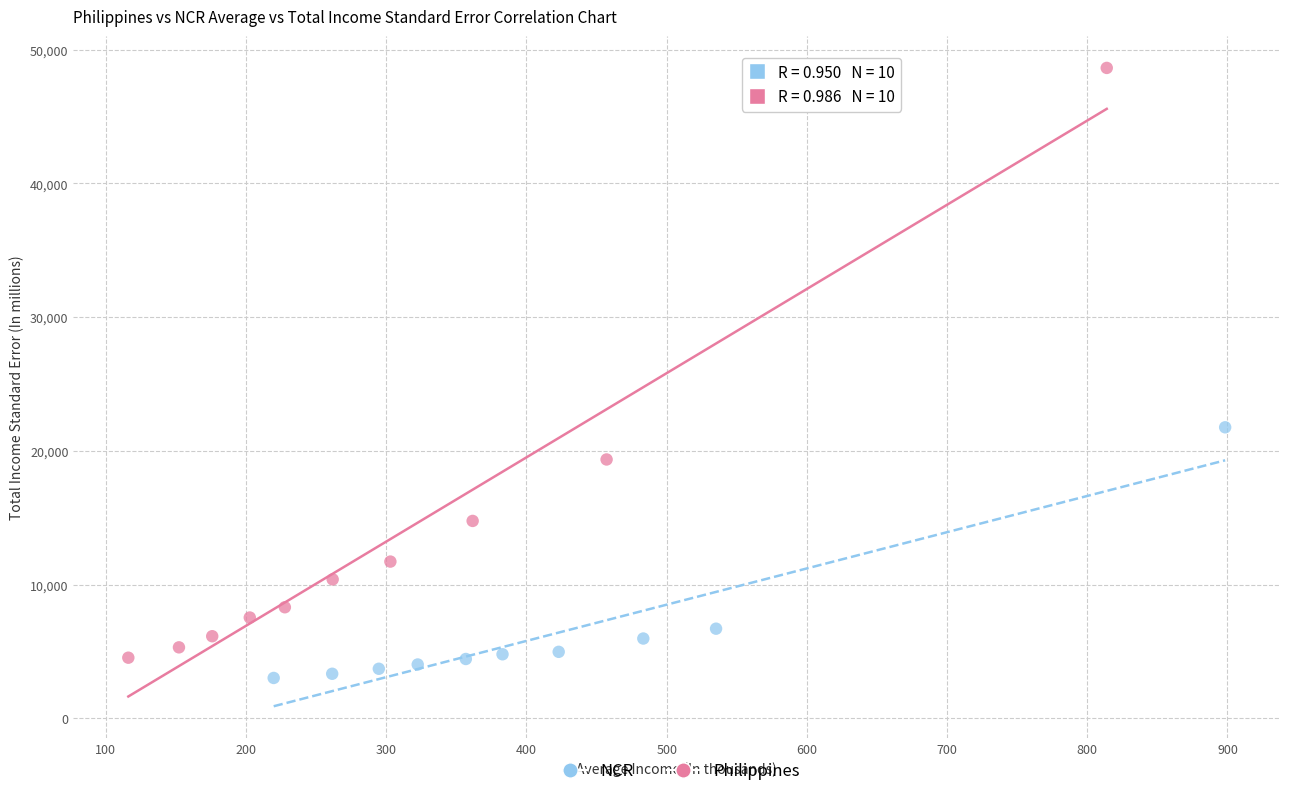

Which series contains the highest Y value?

Philippines